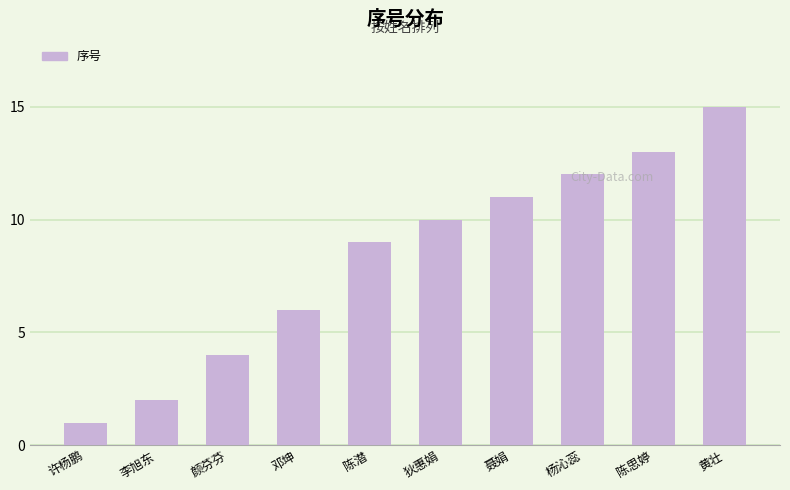

Is it true that the value at 狄惠娟 is 13?

False